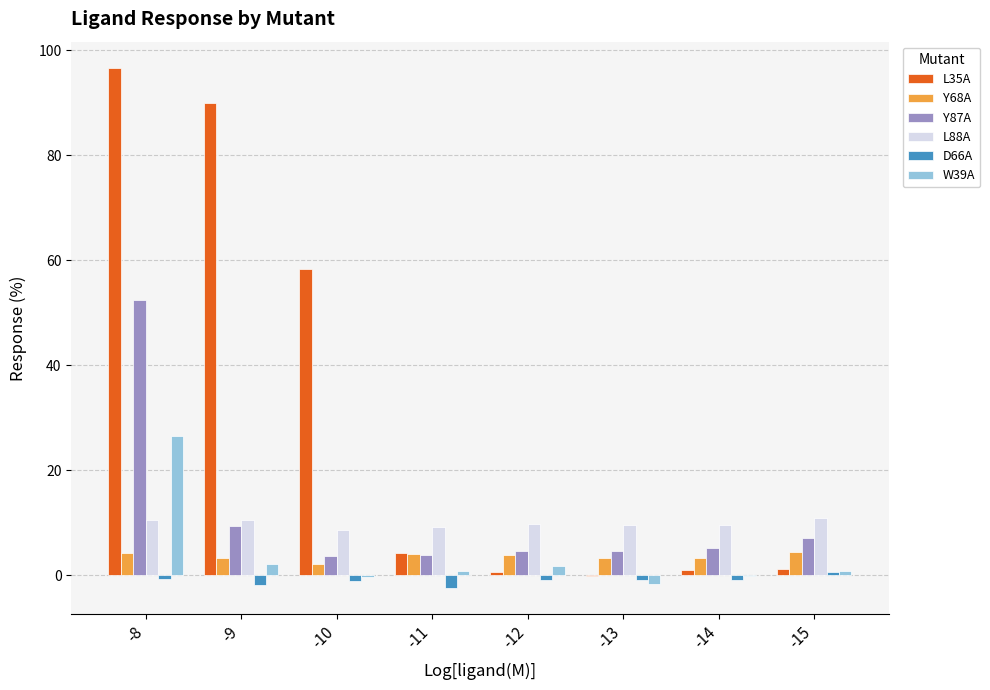

How many values in L35A are above zero?

7